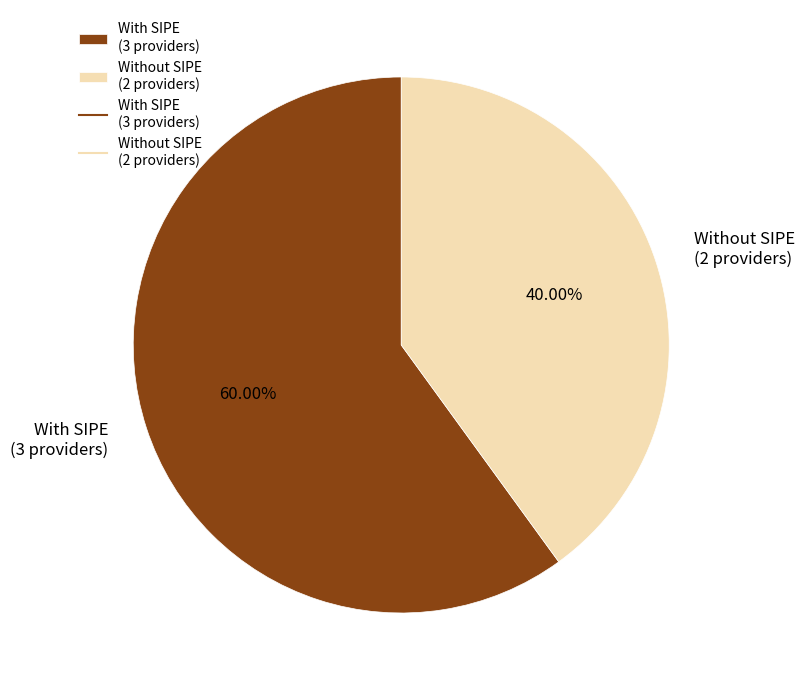

Approximately how many times larger is the value at Without SIPE (2 providers) compared to With SIPE (3 providers)?

0.7